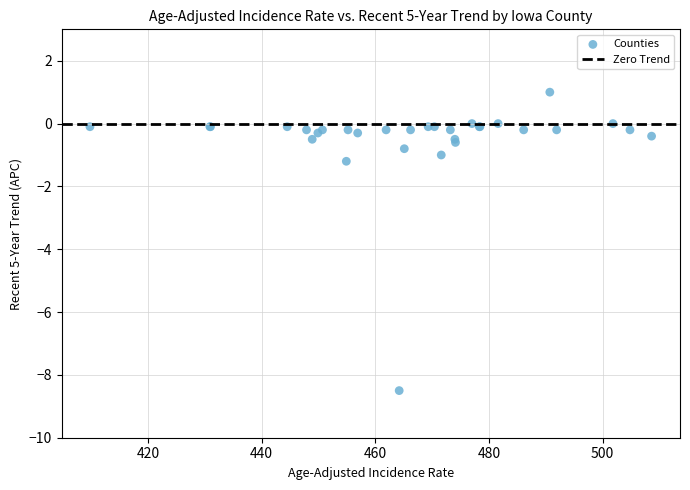

What Y value in the scatter plot is closest to -3?

-1.2